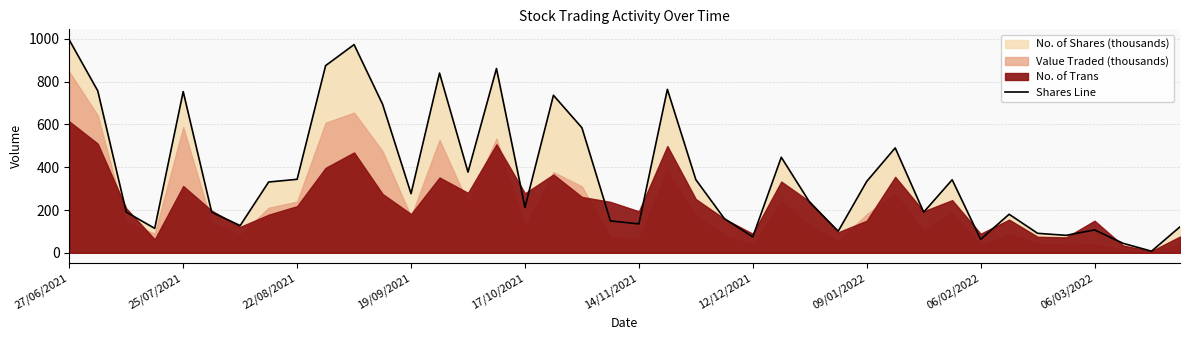

At which category does the chart reach its minimum across all series?

38